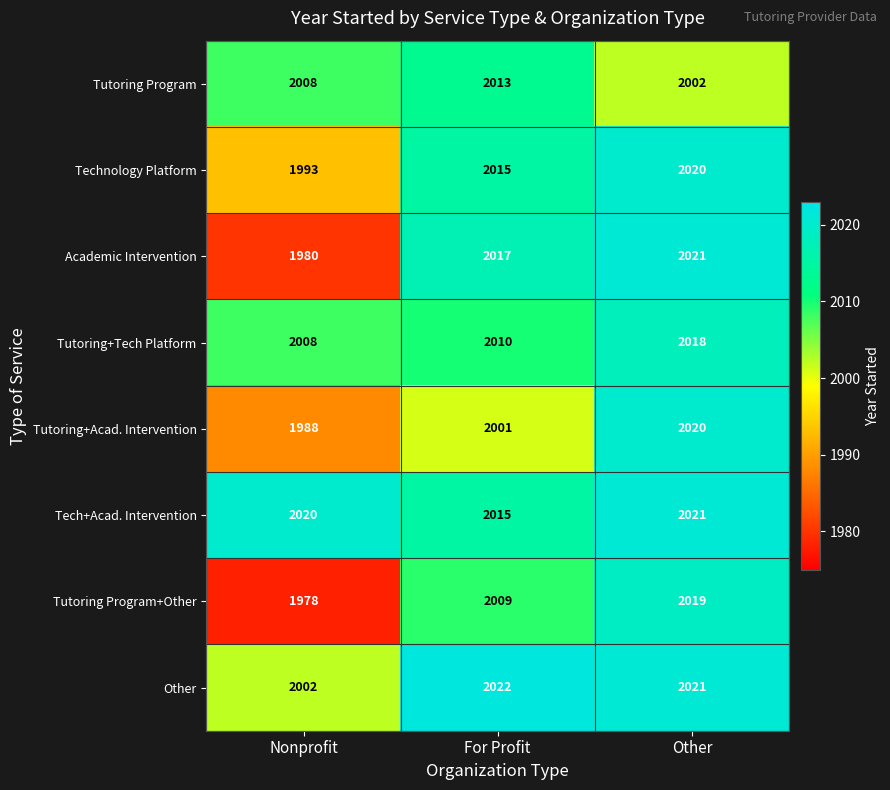

How many Technology Platform values are between 1993 and 2020?

3